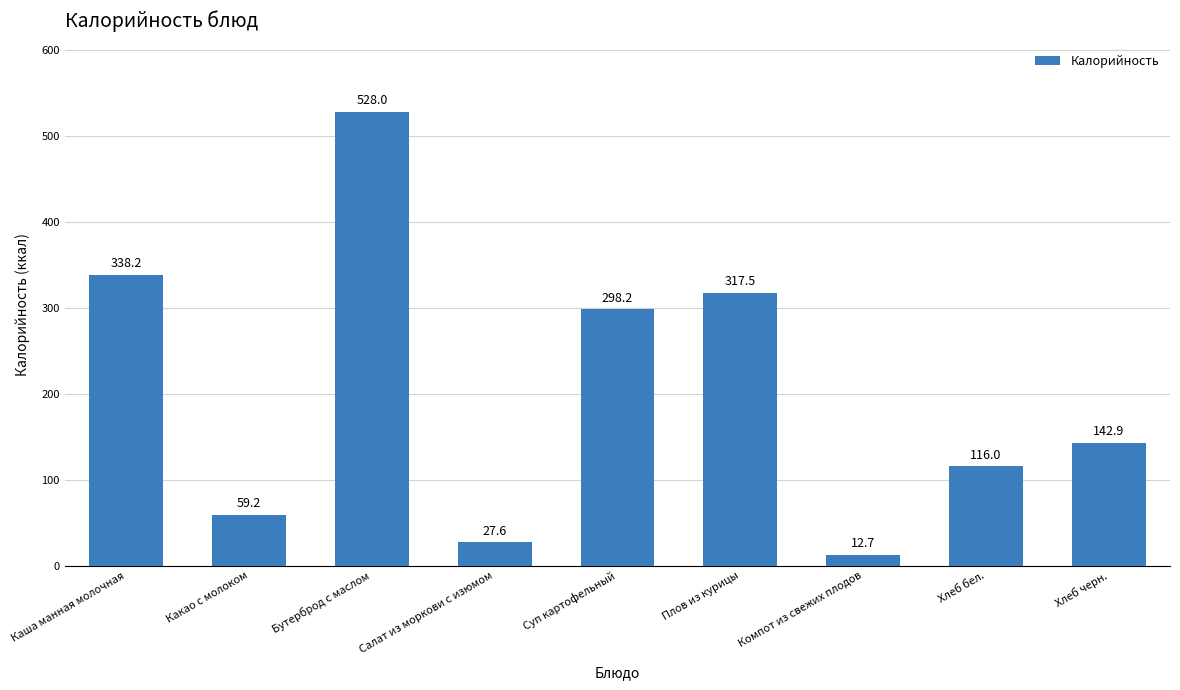

Rank the categories by value from lowest to highest.

Компот из свежих плодов, Салат из моркови с изюмом, Какао с молоком, Хлеб бел., Хлеб черн., Суп картофельный, Плов из курицы, Каша манная молочная, Бутерброд с маслом